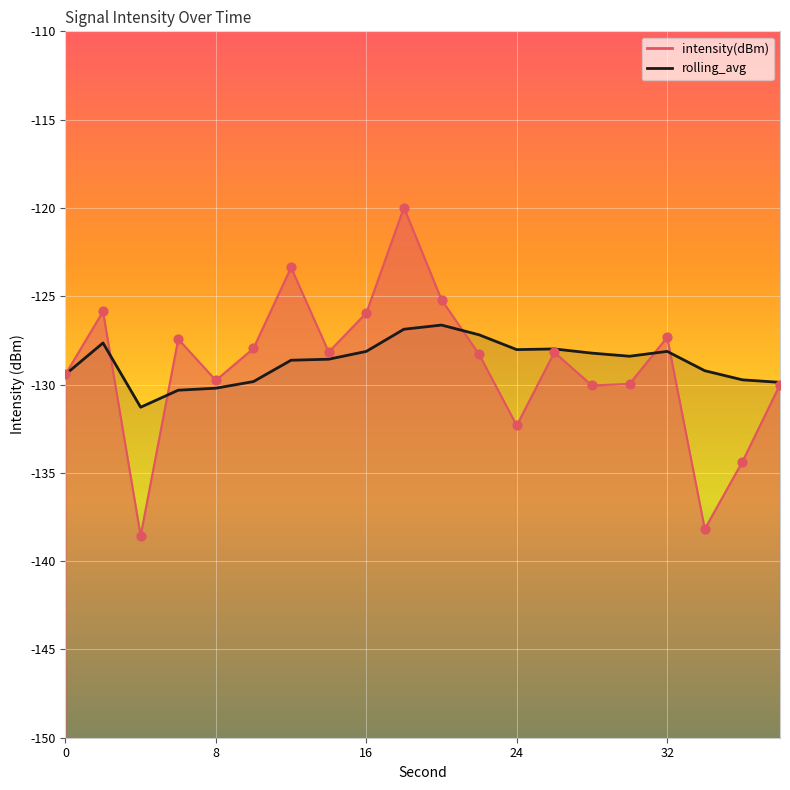

What are all the series names shown in the legend?

intensity(dBm), rolling_avg